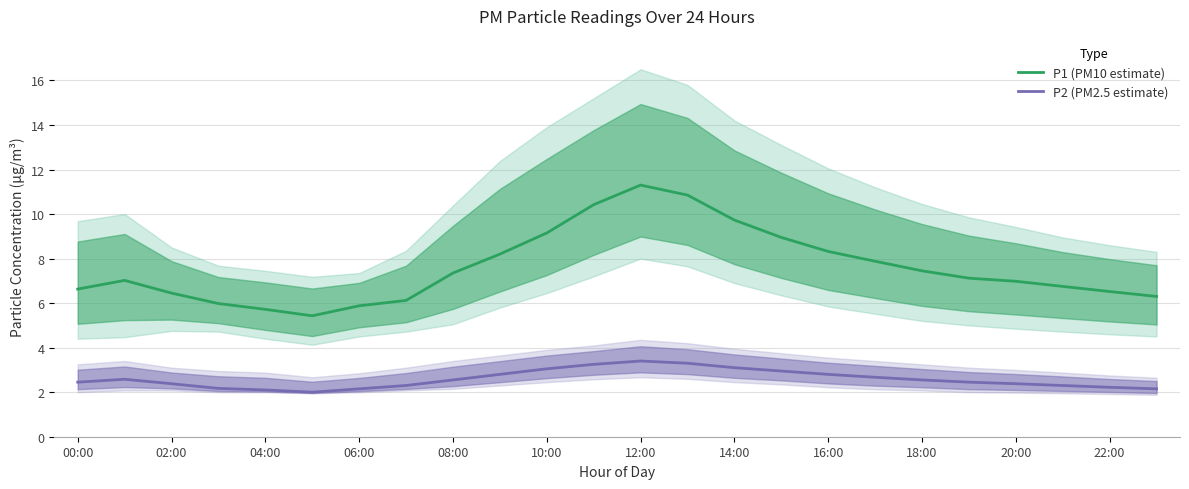

Is it true that P2 (PM2.5 estimate) equals 2.4 at 20:00?

True